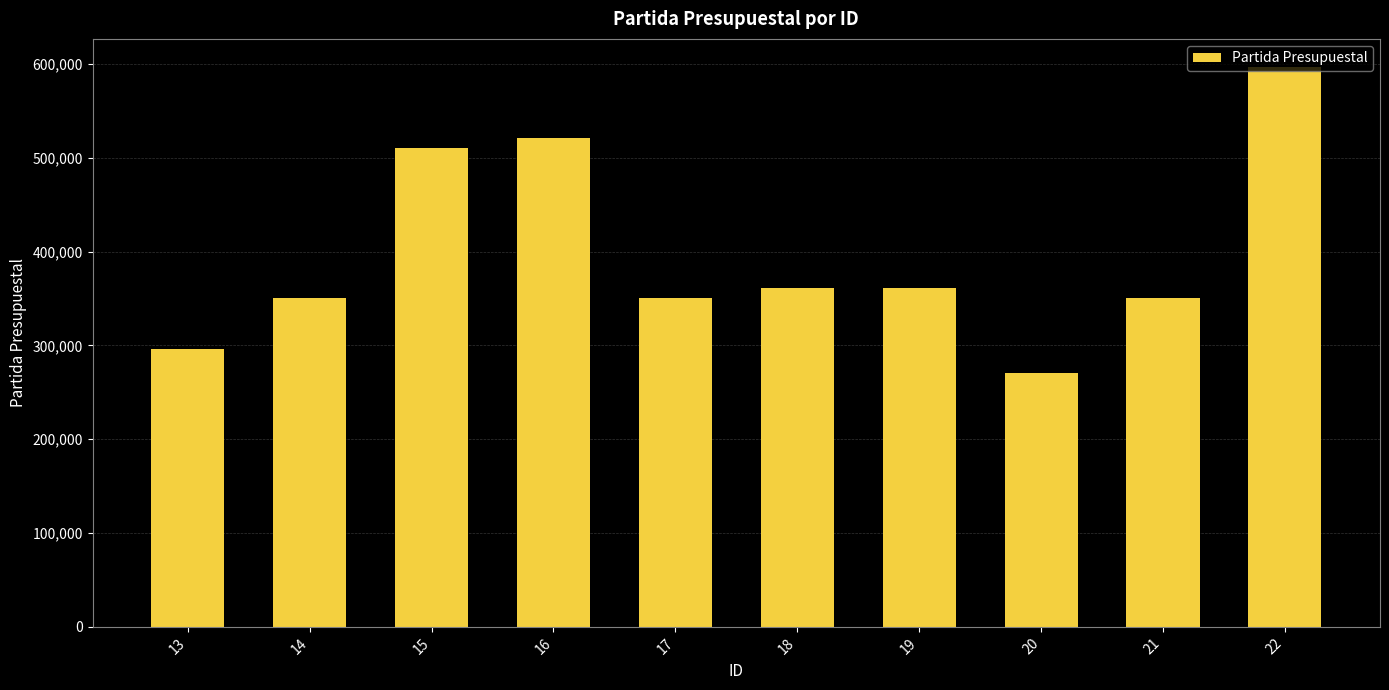

What is the sum of all values?

3971016